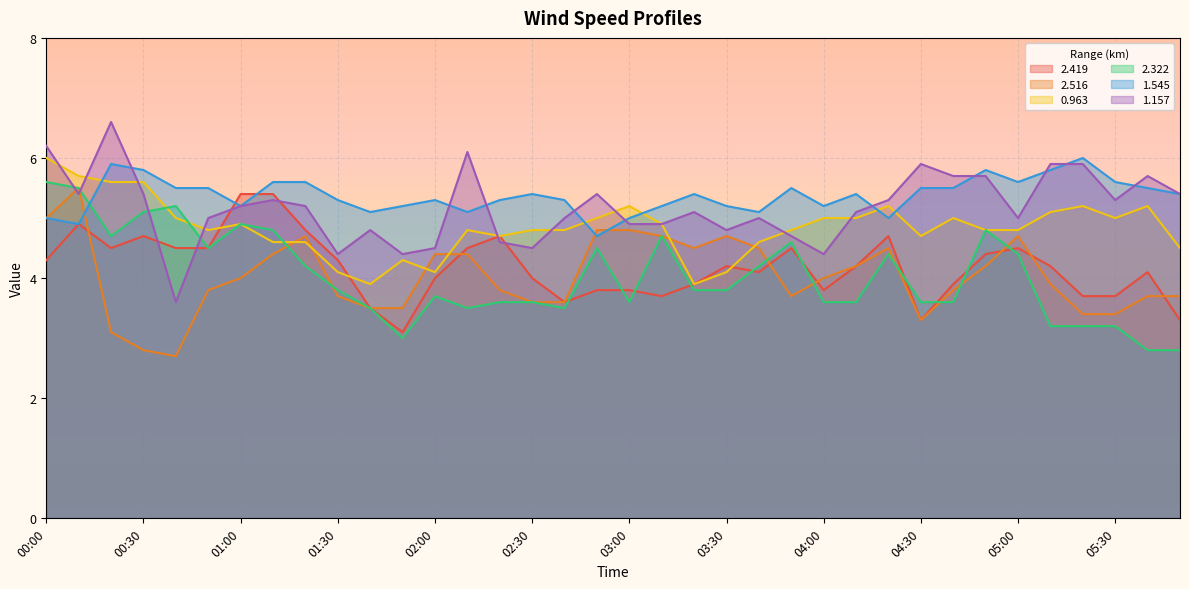

Which category has the highest value in the 2.516 series?

00:10